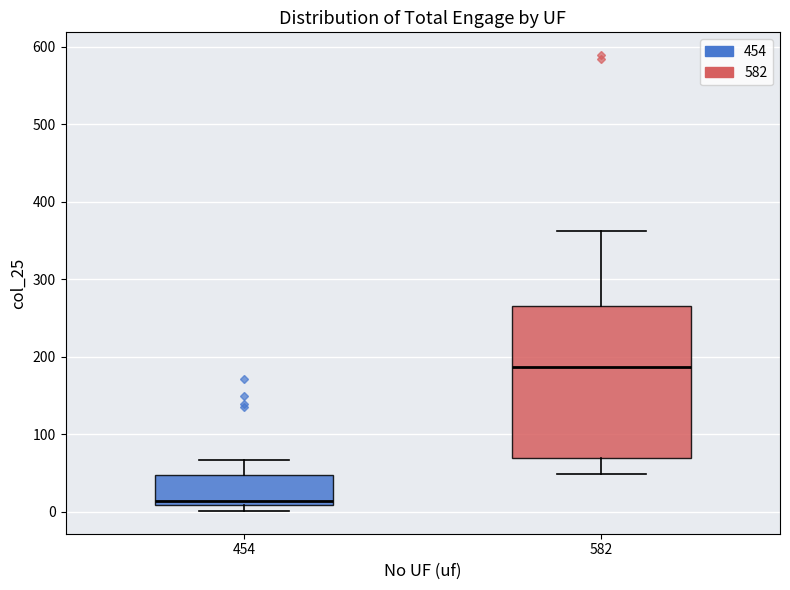

Where is the upper edge of the box at x = 454 on the y-axis? The values are not printed on the chart, so give them approximately, as read against the axis.

50